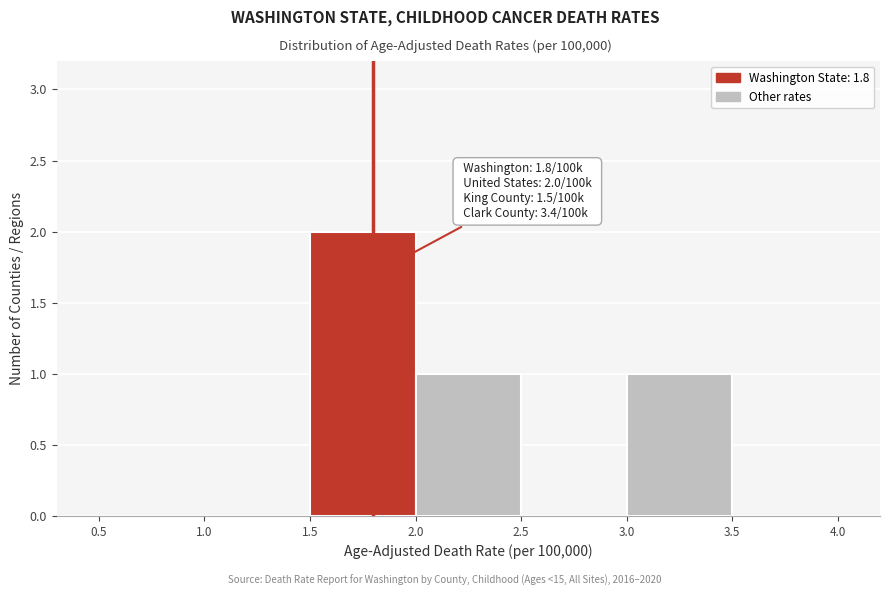

Which range on the x-axis has the tallest bar?

1.5 to 2.0